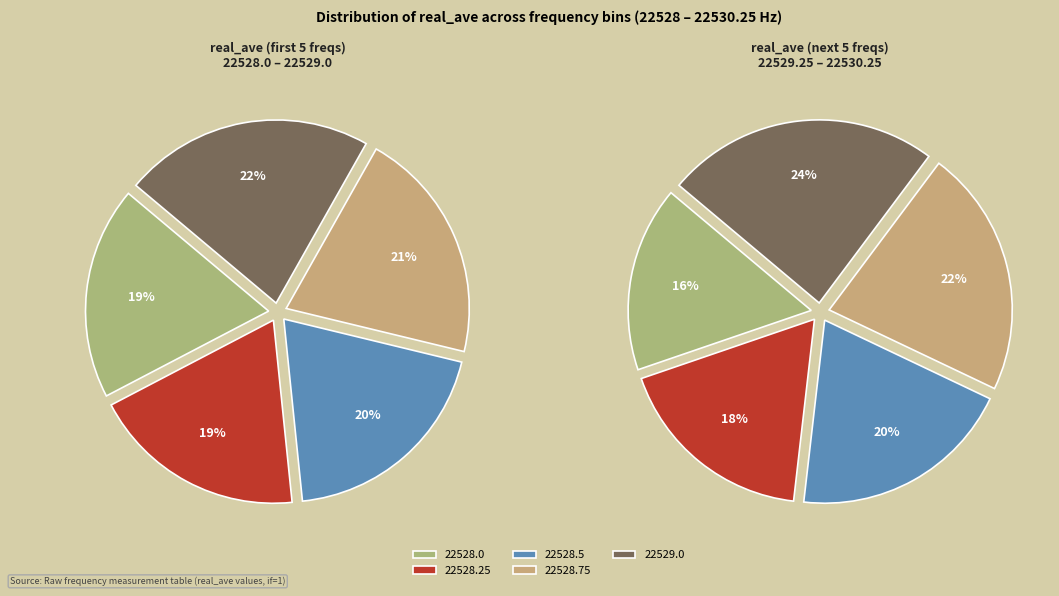

Is 22528.0 the majority of the pie?

No